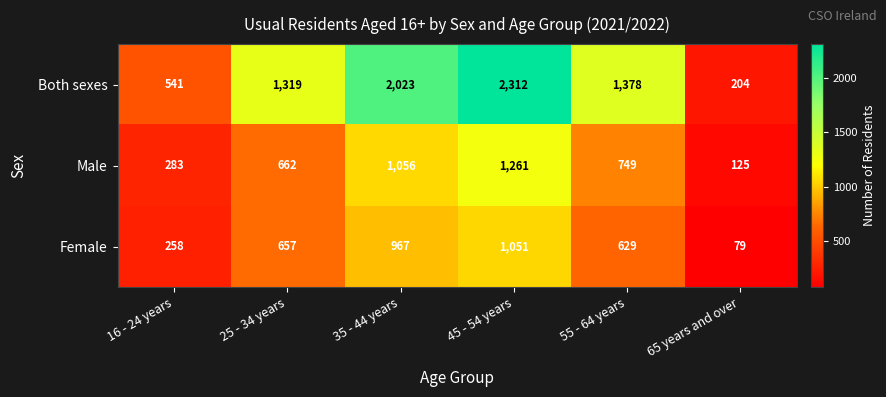

Which series has the largest range (max minus min)?

Both sexes